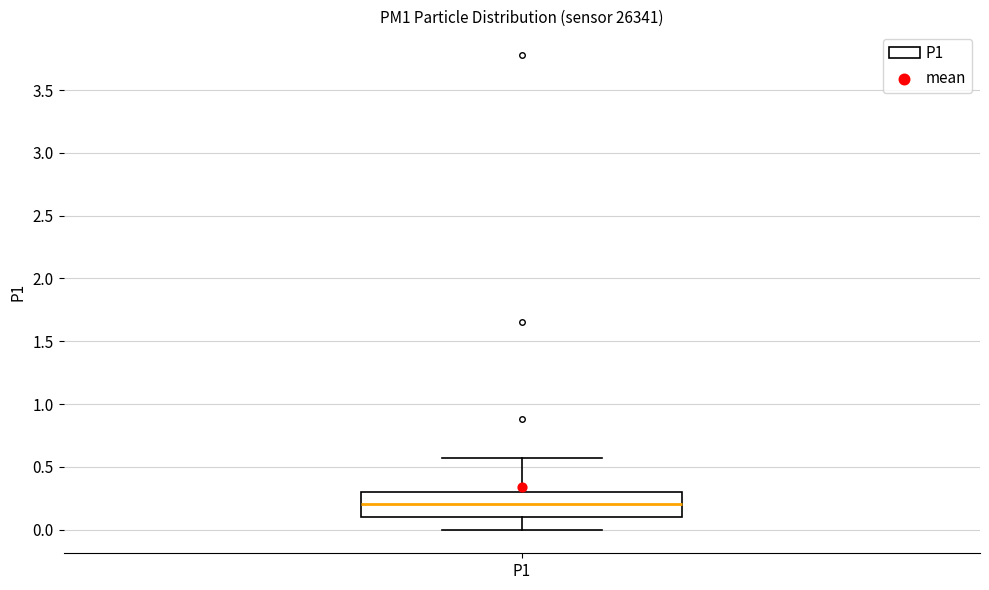

Read this box plot against the y-axis: the position of the median line, the range covered by the box, and the ends of both whiskers. The values are not printed on the chart, so give them approximately, as read against the axis.

median 0.20, box 0.10 to 0.30, whiskers 0.00 to 0.55